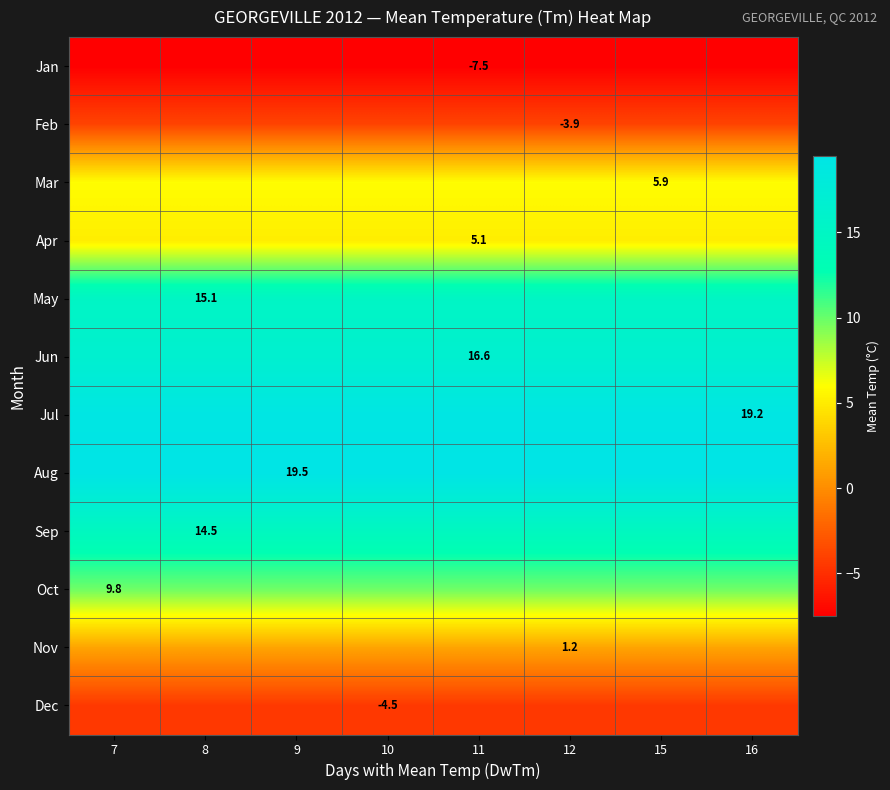

What is the lowest value of the Sep series?

14.5